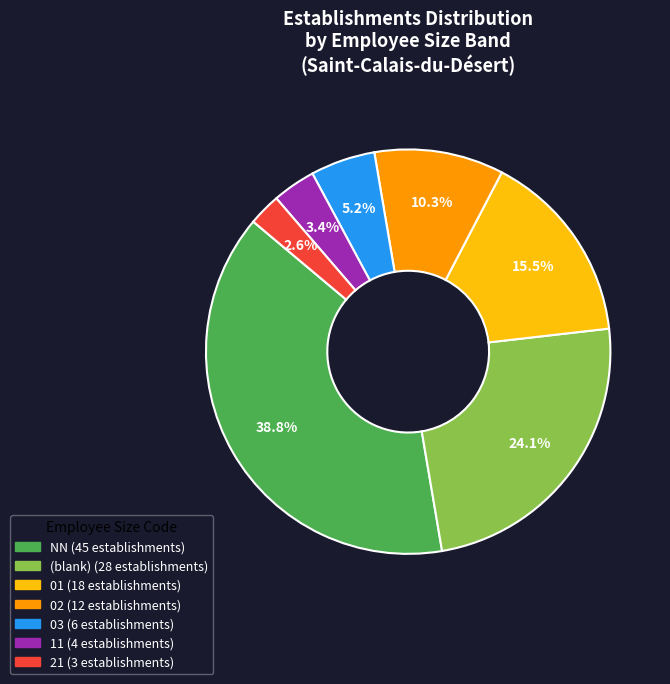

Is there any slice that represents more than half of the pie?

No